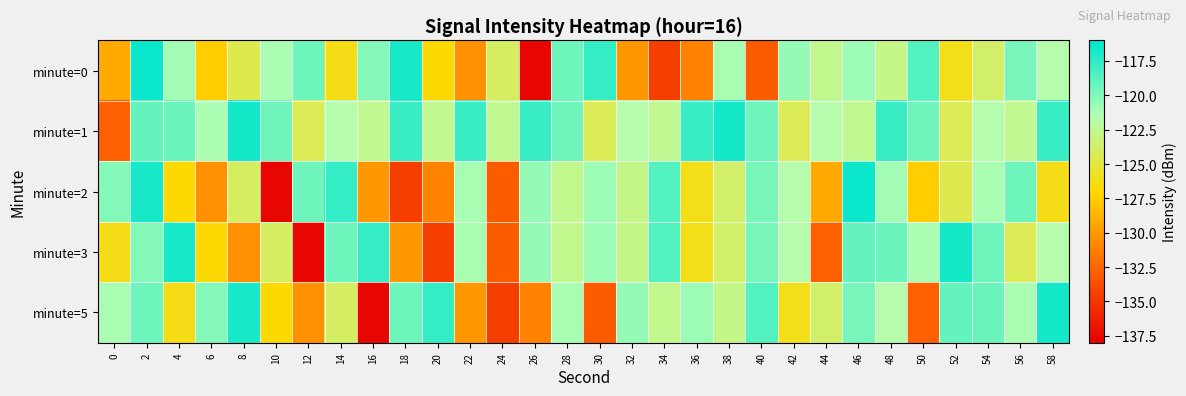

Reading left to right, extract all data points from this chart.

minute=0: 0=-129.2	2=-116.4	4=-121.1	6=-127.5	8=-124.5	10=-121.2	12=-119.4	14=-126.3	16=-120.1	18=-116.7	20=-126.9	22=-130.4	24=-124.0	26=-137.6	28=-119.4	30=-117.7	32=-130.2	34=-134.6	36=-131.1	38=-121.2	40=-133.0	42=-120.6	44=-122.7	46=-120.8	48=-122.8	50=-118.5	52=-126.2	54=-123.7	56=-119.8	58=-121.7
minute=1: 0=-132.8	2=-119.2	4=-119.3	6=-121.3	8=-116.7	10=-119.5	12=-124.4	14=-121.7	16=-122.5	18=-117.7	20=-122.5	22=-117.7	24=-122.5	26=-117.7	28=-119.5	30=-124.4	32=-121.7	34=-122.5	36=-117.7	38=-116.7	40=-119.5	42=-124.4	44=-121.7	46=-122.5	48=-117.7	50=-119.5	52=-124.4	54=-121.7	56=-122.5	58=-117.7
minute=2: 0=-120.1	2=-116.7	4=-126.9	6=-130.4	8=-124.0	10=-137.6	12=-119.4	14=-117.7	16=-130.2	18=-134.6	20=-131.1	22=-121.2	24=-133.0	26=-120.6	28=-122.7	30=-120.8	32=-122.8	34=-118.5	36=-126.2	38=-123.7	40=-119.8	42=-121.7	44=-129.2	46=-116.4	48=-121.1	50=-127.5	52=-124.5	54=-121.2	56=-119.4	58=-126.3
minute=3: 0=-126.3	2=-120.1	4=-116.7	6=-126.9	8=-130.4	10=-124.0	12=-137.6	14=-119.4	16=-117.7	18=-130.2	20=-134.6	22=-121.2	24=-133.0	26=-120.6	28=-122.7	30=-120.8	32=-122.8	34=-118.5	36=-126.2	38=-123.7	40=-119.8	42=-121.7	44=-132.8	46=-119.2	48=-119.3	50=-121.3	52=-116.7	54=-119.5	56=-124.4	58=-121.7
minute=5: 0=-121.2	2=-119.4	4=-126.3	6=-120.1	8=-116.7	10=-126.9	12=-130.4	14=-124.0	16=-137.6	18=-119.4	20=-117.7	22=-130.2	24=-134.6	26=-131.1	28=-121.2	30=-133.0	32=-120.6	34=-122.7	36=-120.8	38=-122.8	40=-118.5	42=-126.2	44=-123.7	46=-119.8	48=-121.7	50=-132.8	52=-119.2	54=-119.3	56=-121.3	58=-116.7